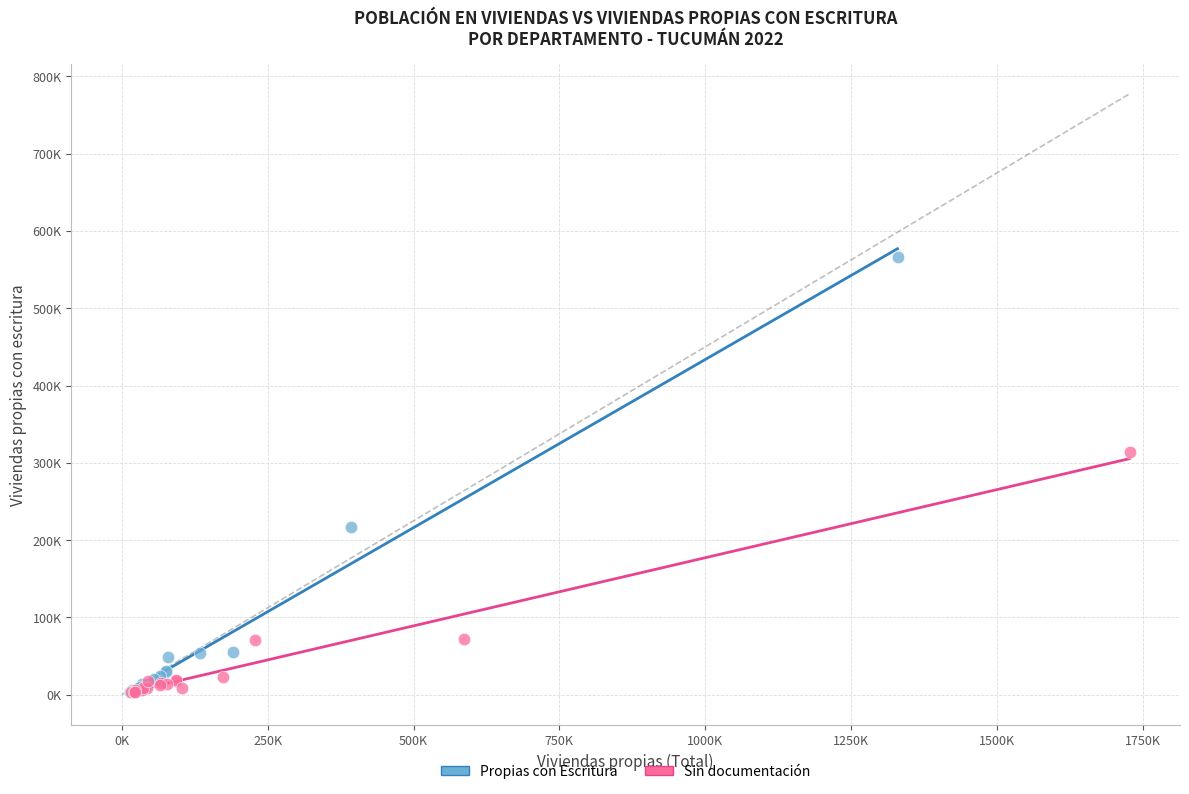

What are all the series names shown in the legend?

Propias con Escritura, Sin documentación